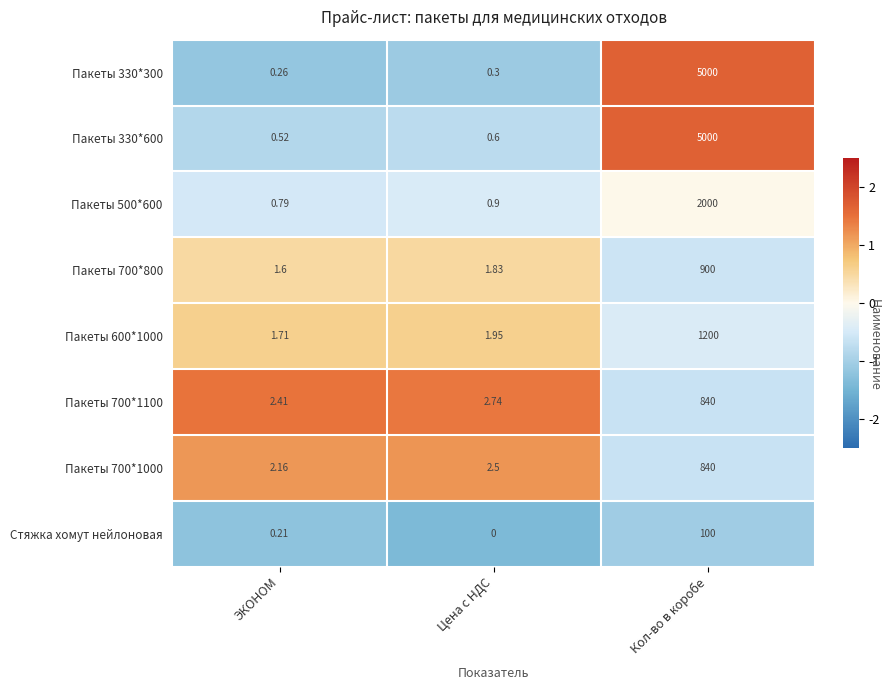

At which label is Пакеты 600*1000 closest to 600?

Цена с НДС